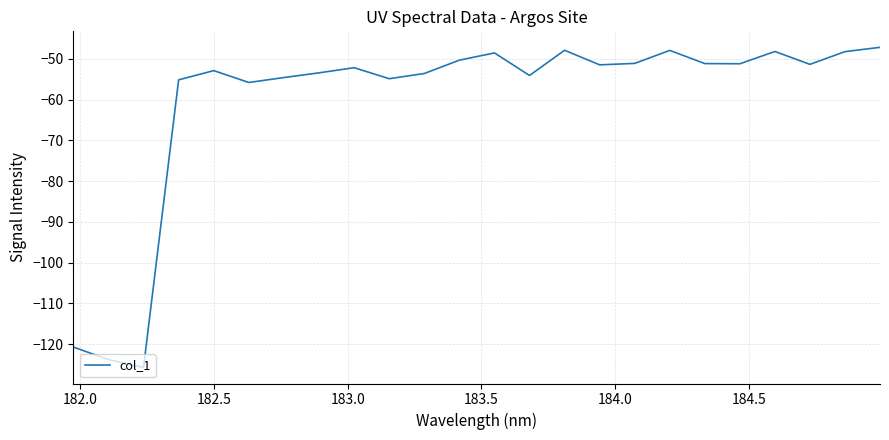

What is the difference between the second highest and minimum values?

77.9